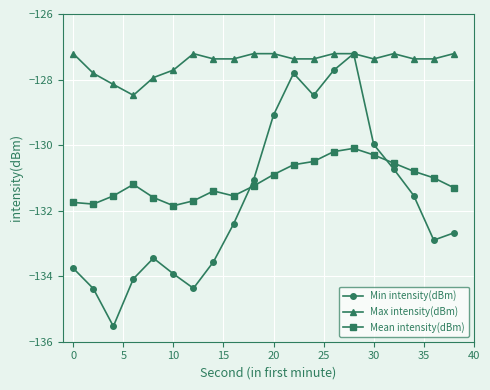

What is the maximum value shown in the chart?

-127.2